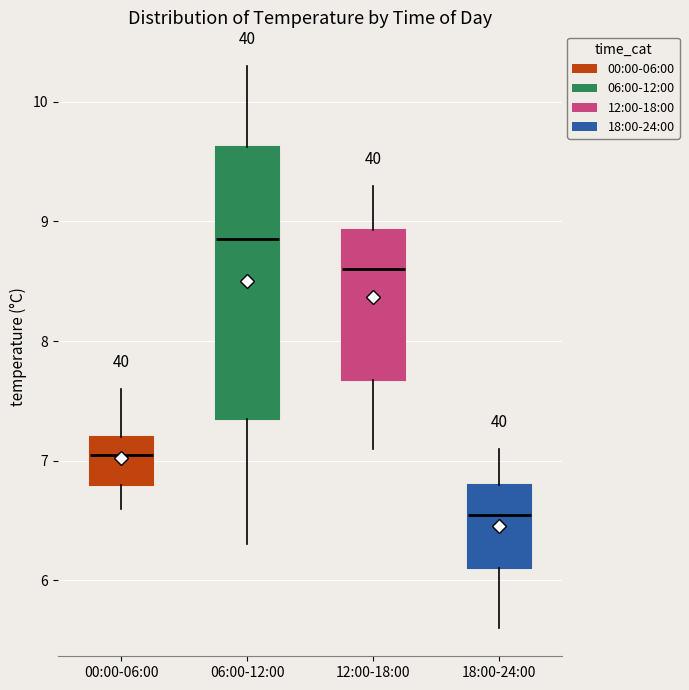

Reading left to right, transcribe this box plot: for each box, give where its median line is, the range the box spans, and where its two whiskers end, as read against the y-axis. The values are not printed on the chart, so give them approximately, as read against the axis.

00:00-06:00: median 7.1, box 6.8 to 7.2, whiskers 6.6 to 7.6
06:00-12:00: median 8.9, box 7.4 to 9.6, whiskers 6.3 to 10.3
12:00-18:00: median 8.6, box 7.7 to 8.9, whiskers 7.1 to 9.3
18:00-24:00: median 6.6, box 6.1 to 6.8, whiskers 5.6 to 7.1